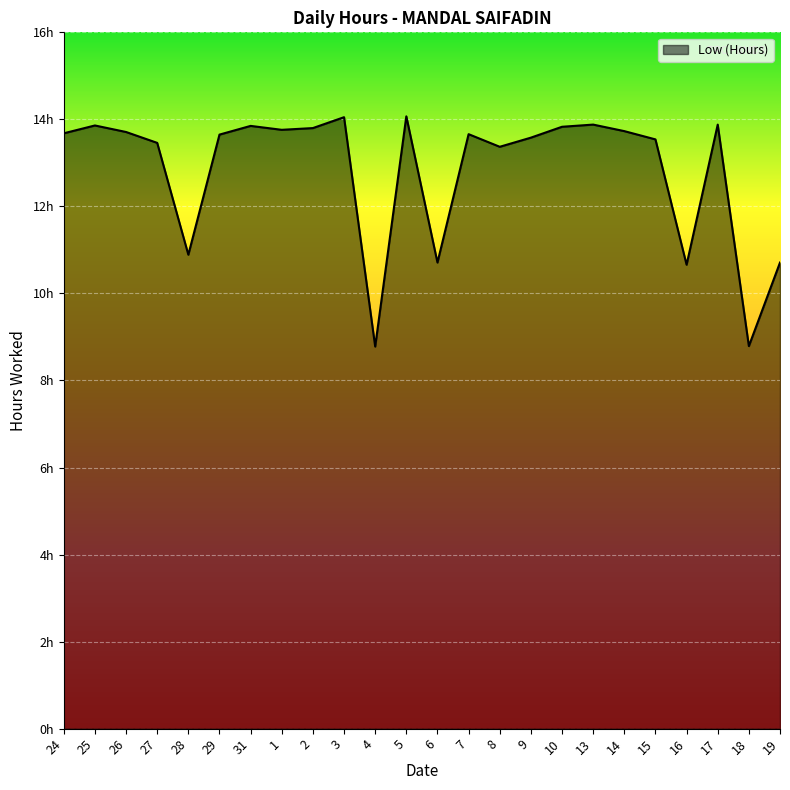

Reading left to right, what are all the values shown in this chart?

24=13.7	25=13.9	26=13.7	27=13.5	28=10.9	29=13.7	31=13.8	1=13.8	2=13.8	3=14.1	4=8.8	5=14.1	6=10.7	7=13.7	8=13.4	9=13.6	10=13.8	13=13.9	14=13.7	15=13.5	16=10.7	17=13.9	18=8.8	19=10.7